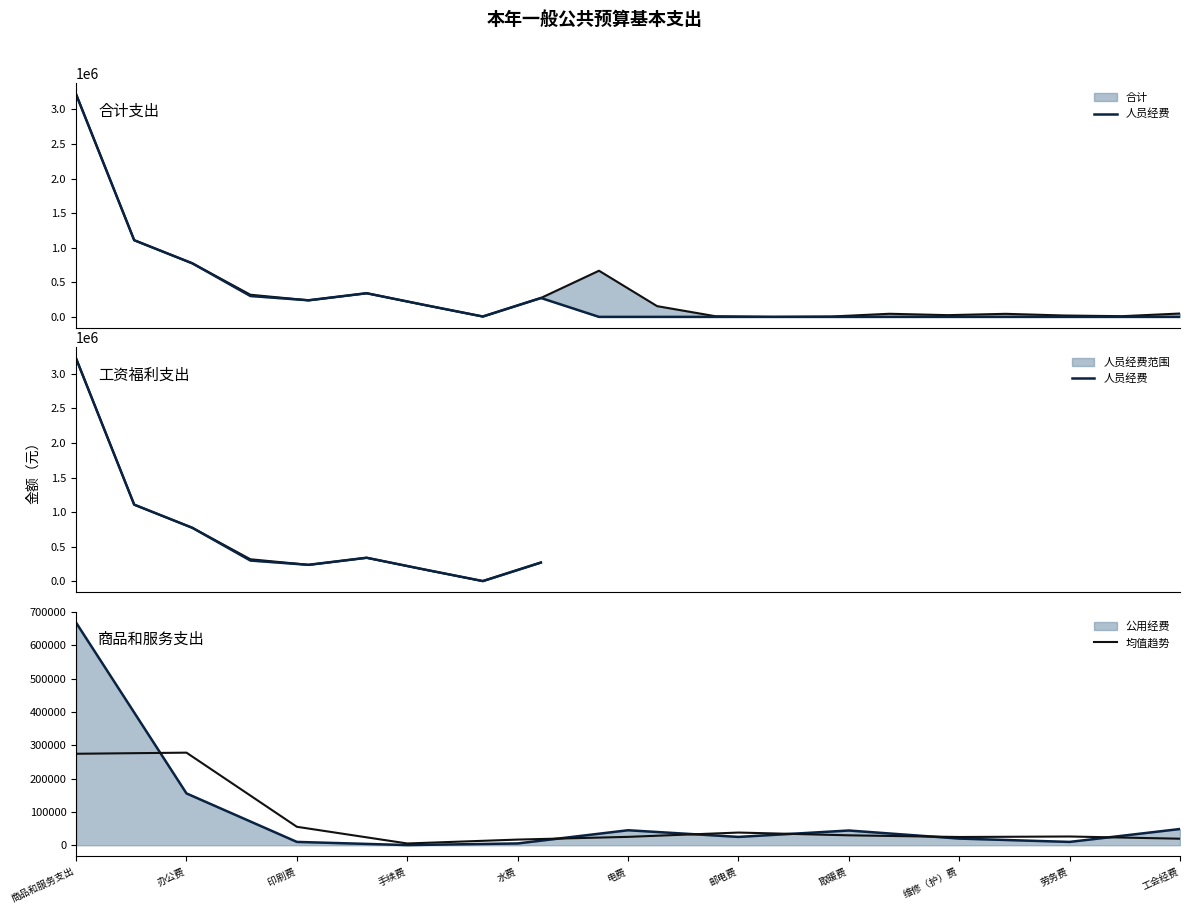

How many values in 人员经费 are above zero?

9